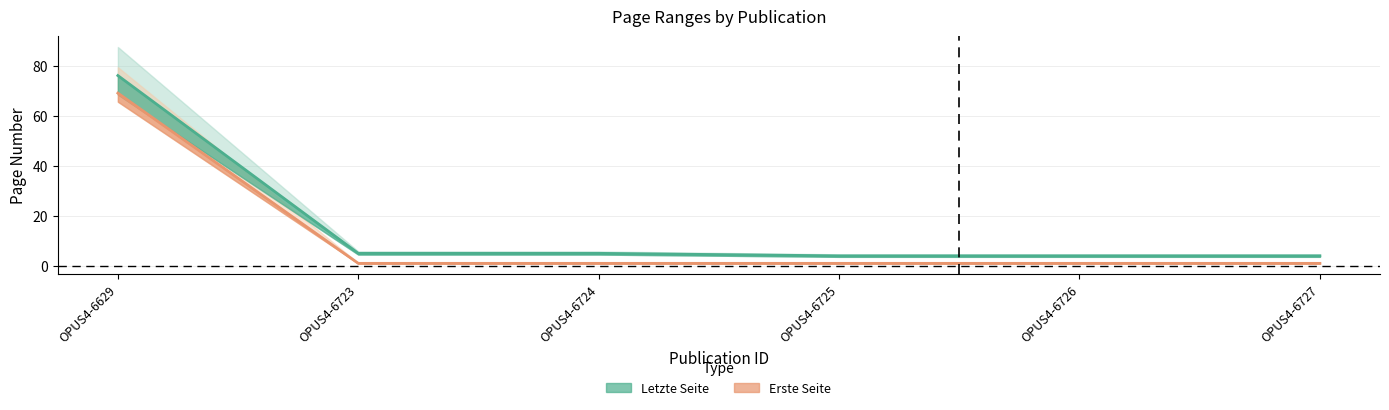

How many data points does each series have?

6